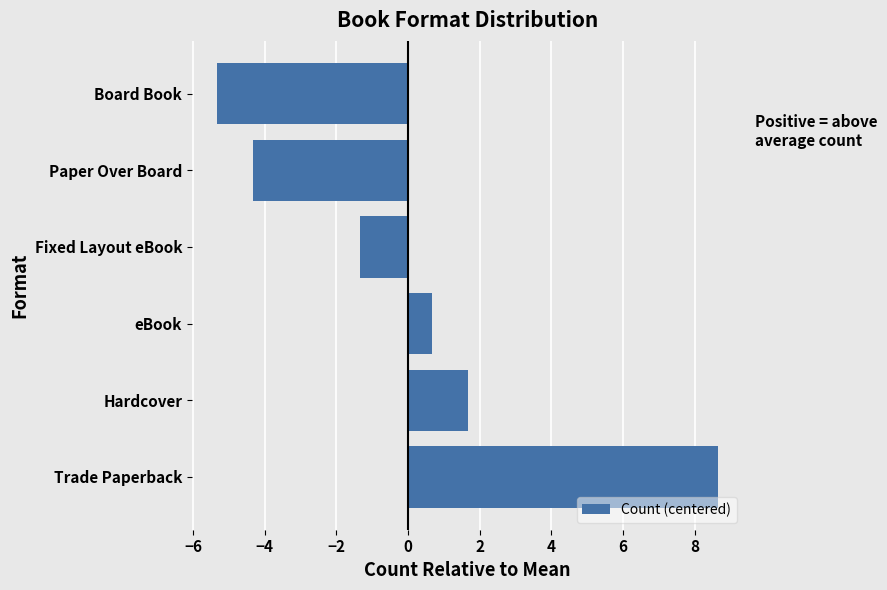

Where is the data nearest to the value 1?

eBook